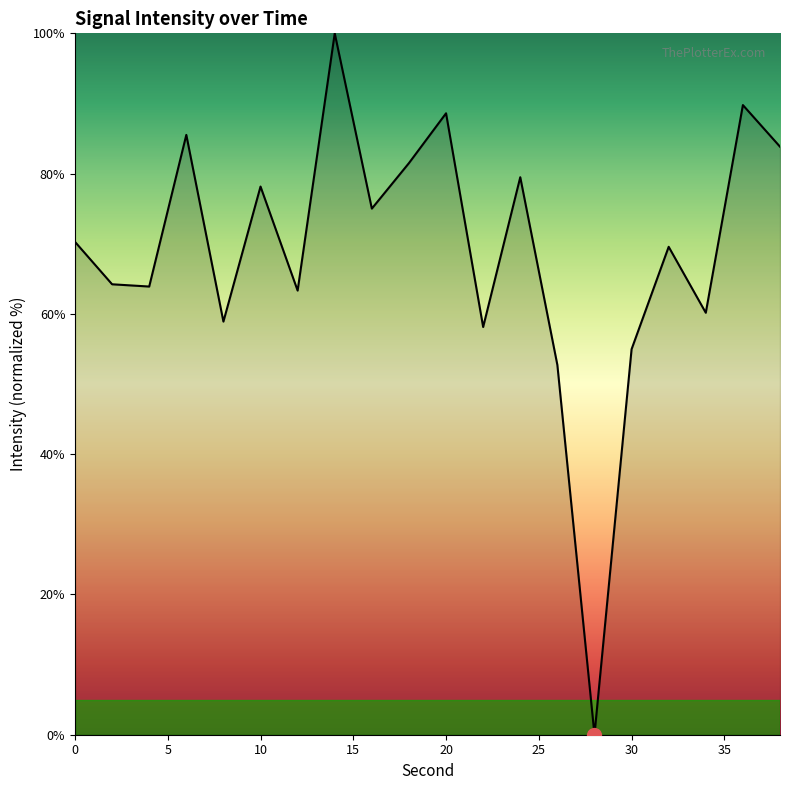

What is the difference between the maximum and minimum values?

100.0